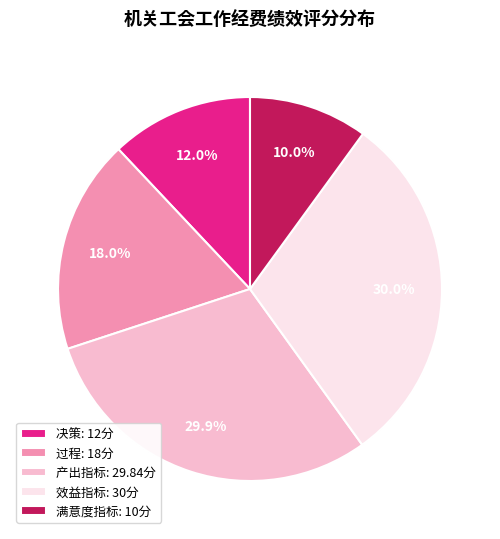

Does any single category account for the majority?

No